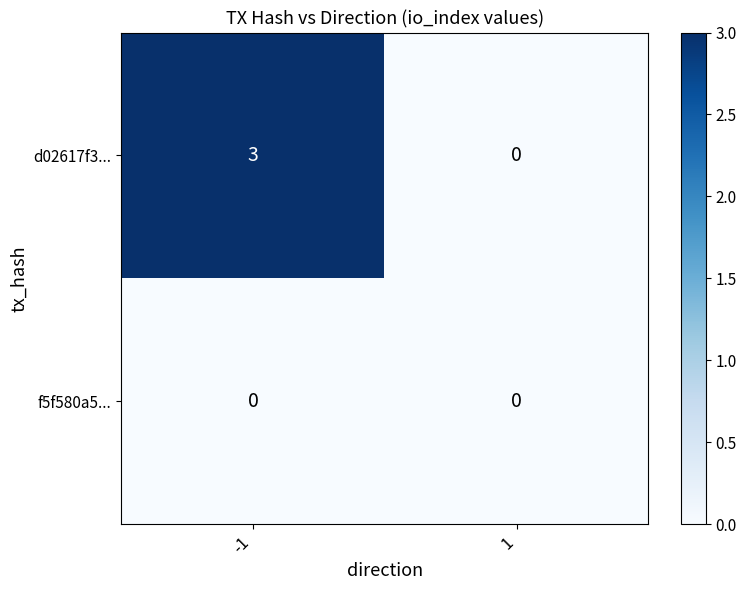

List the series in order of their peak value, highest first.

d02617f3..., f5f580a5...